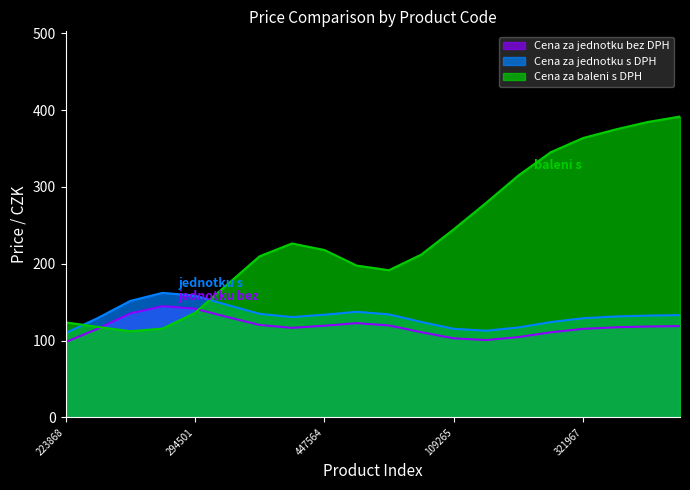

True or false: Cena za baleni s DPH and Cena za jednotku bez DPH cross at least once.

True